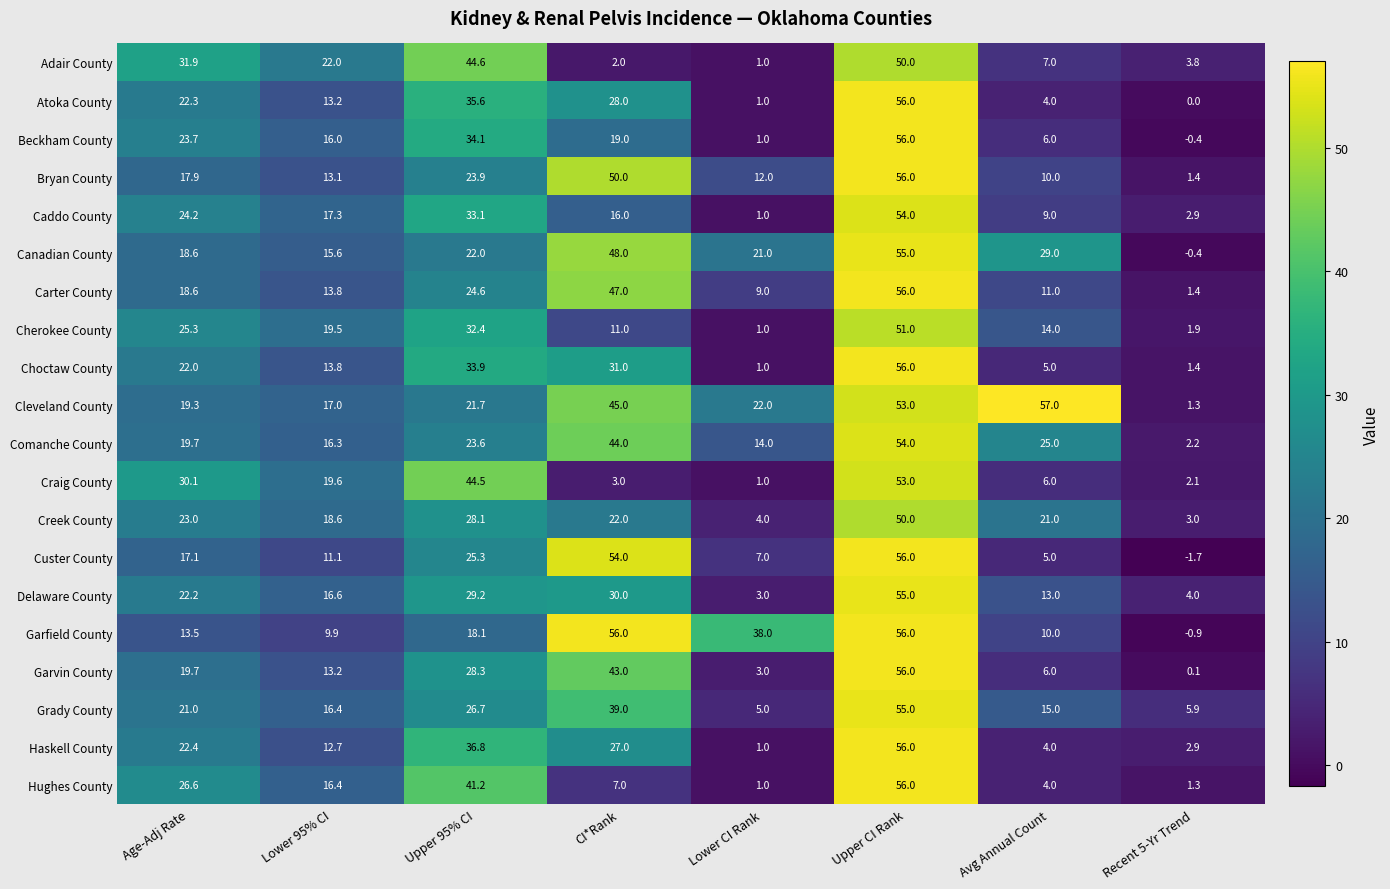

What is the difference between the highest and lowest values at Lower CI Rank?

37.0